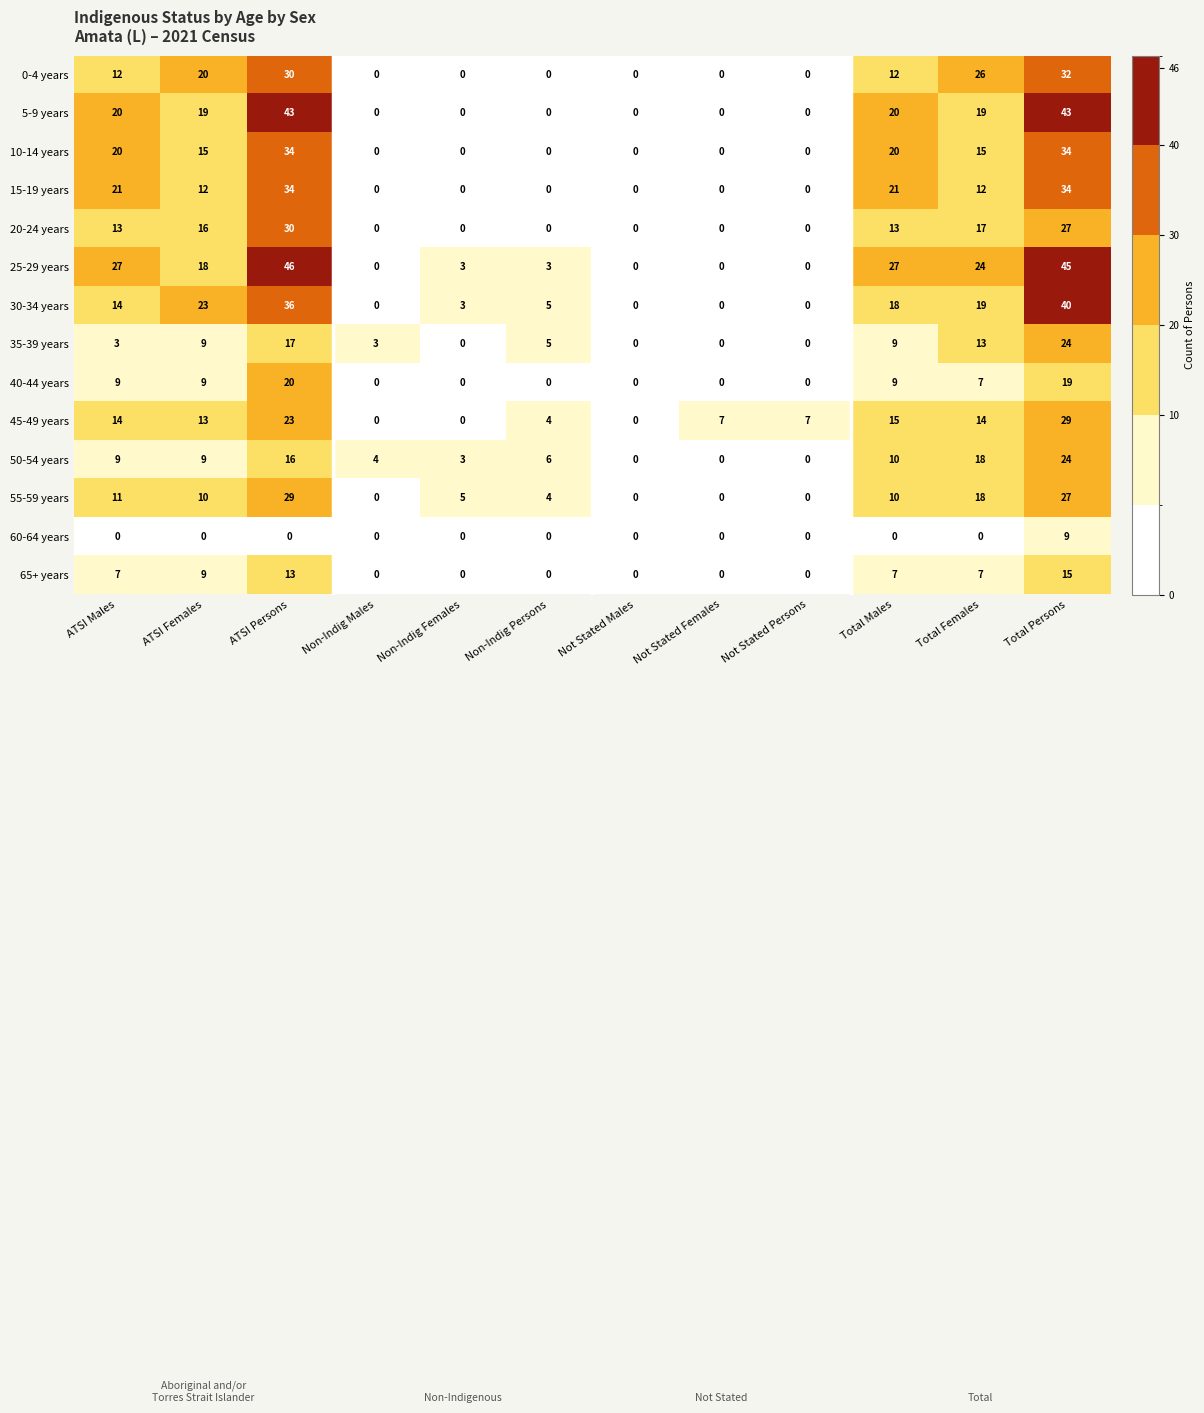

What is the difference between the maximum and second lowest values in the 0-4 years series?

32